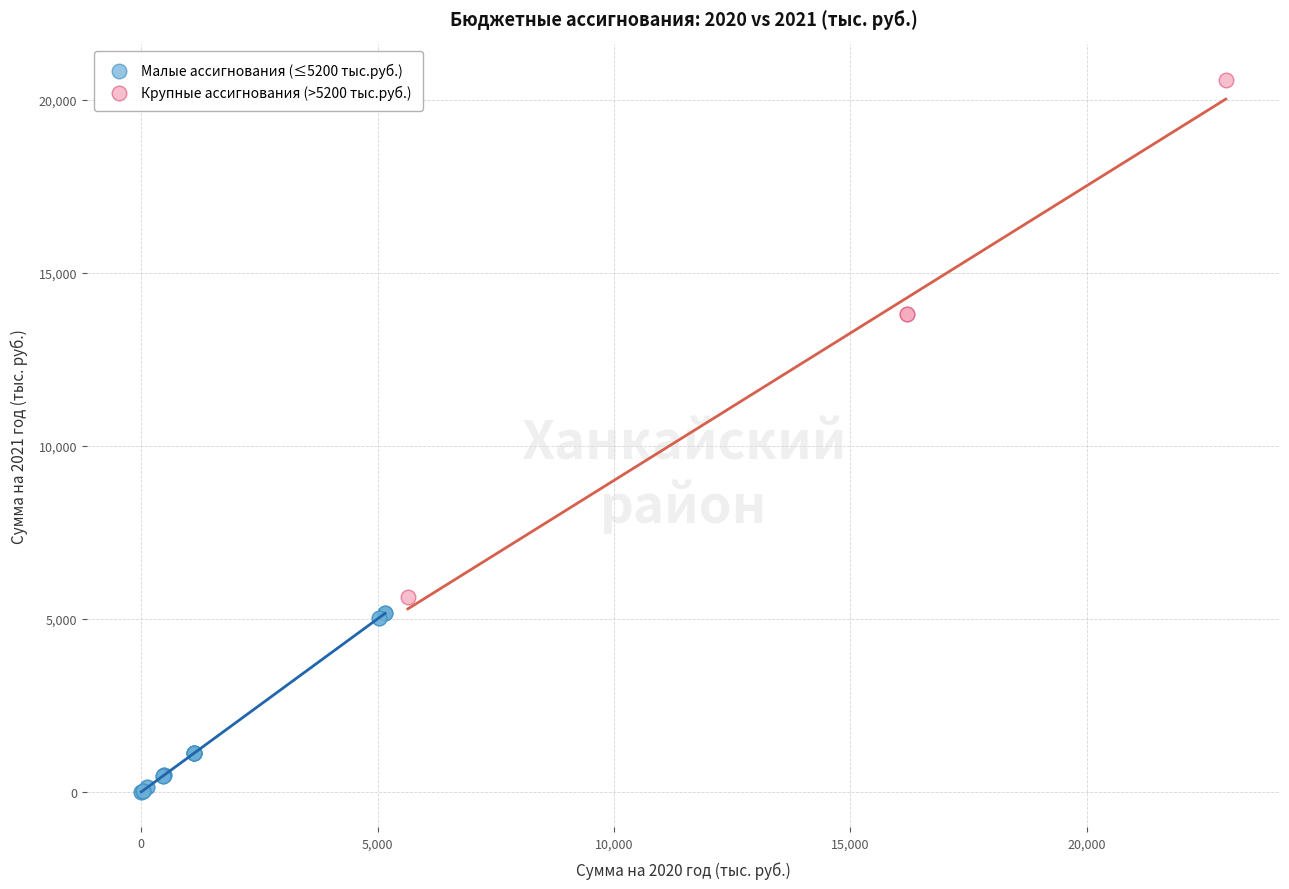

Which series reaches the minimum Y coordinate?

Малые ассигнования (≤5200 тыс.руб.)